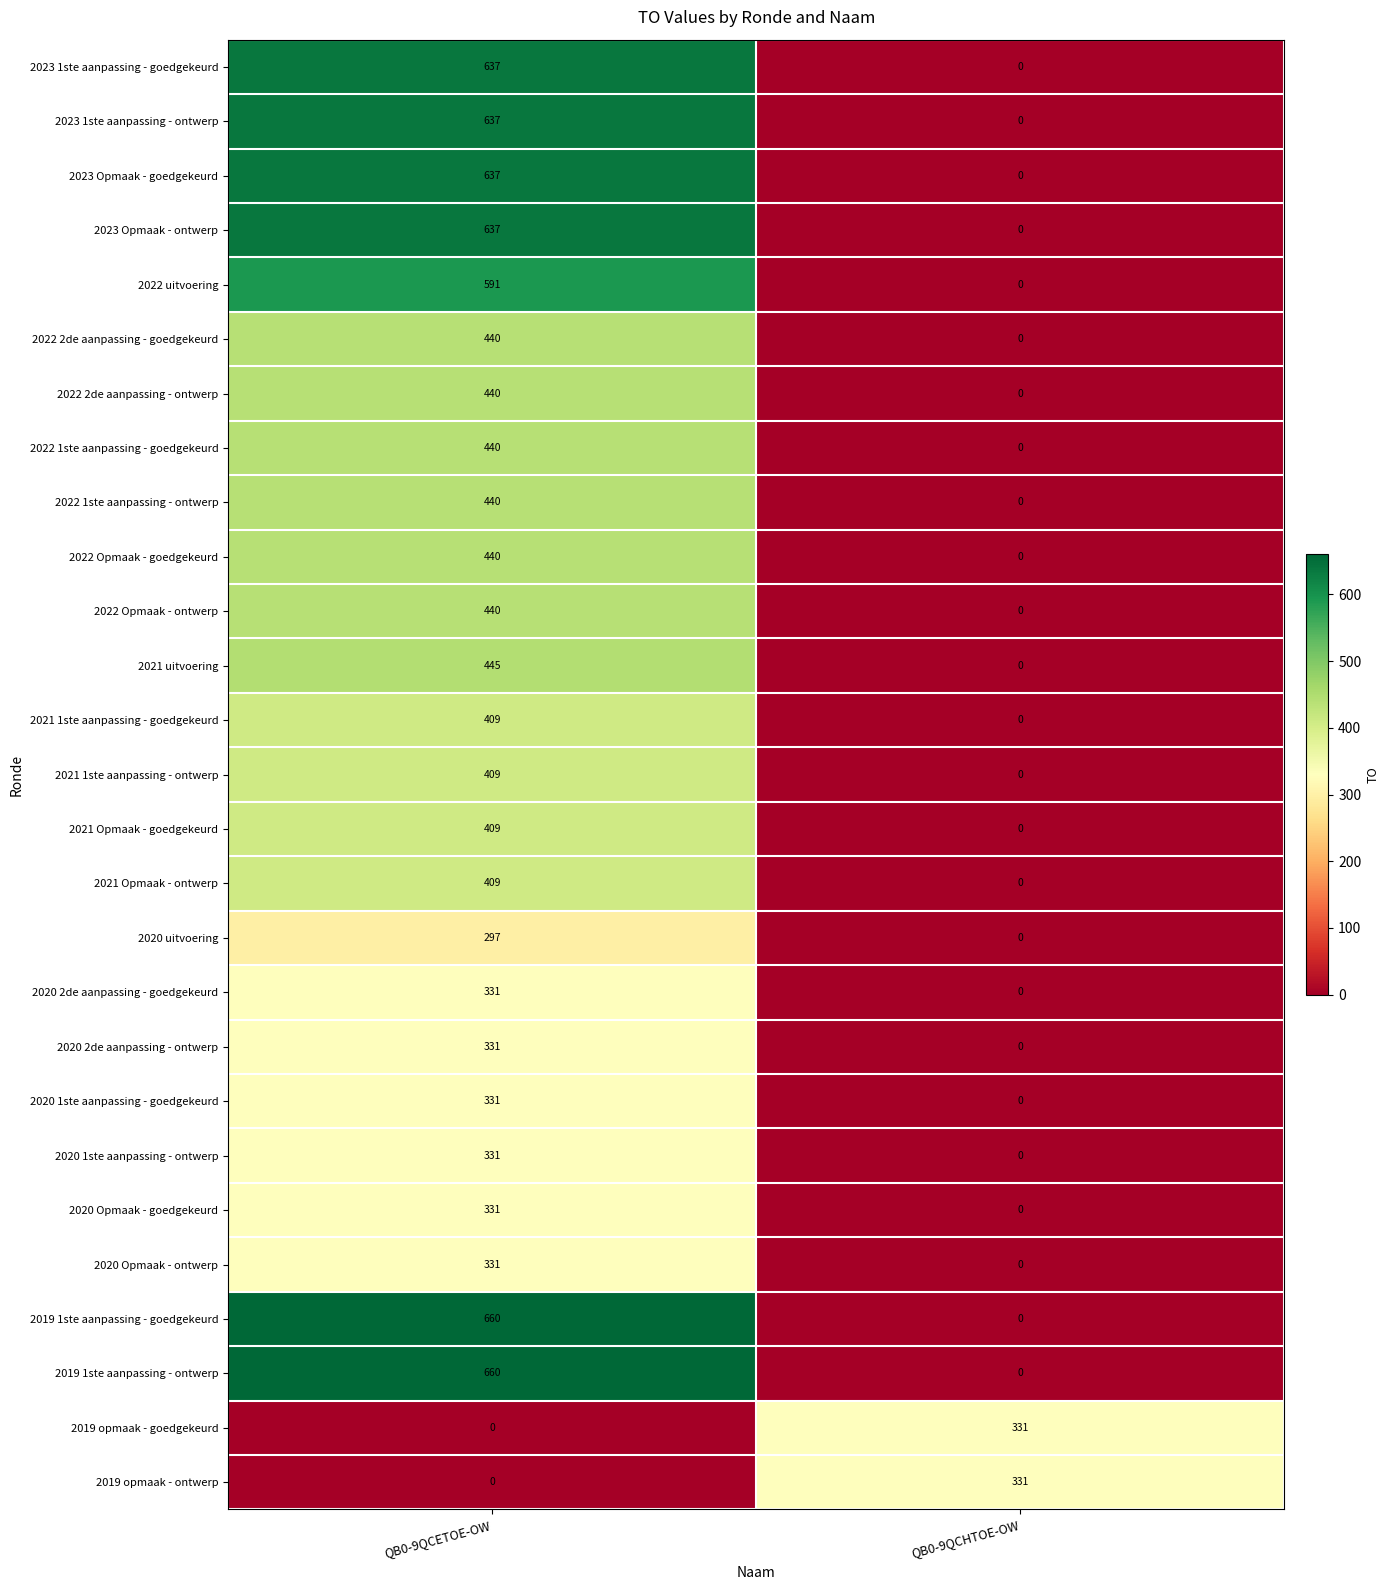

At which label does 2019 opmaak - ontwerp reach its peak?

QB0-9QCHTOE-OW